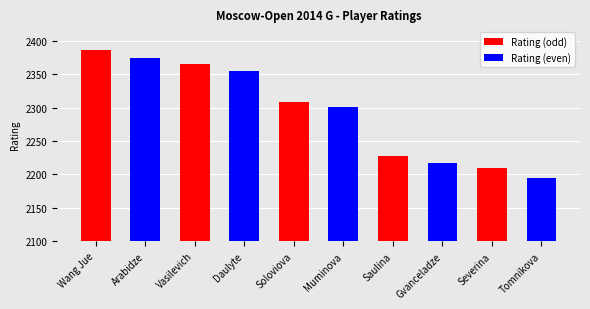

Rank the categories by value from lowest to highest.

Tomnikova, Severina, Gvanceladze, Saulina, Muminova, Soloviova, Daulyte, Vasilevich, Arabidze, Wang Jue